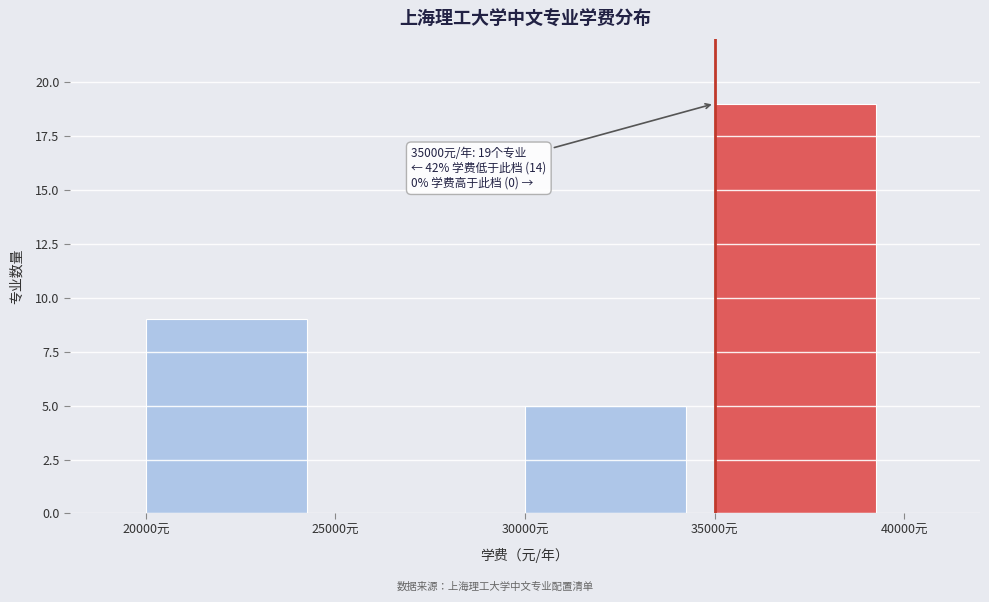

Which range on the x-axis has the tallest bar?

35000 to 40000